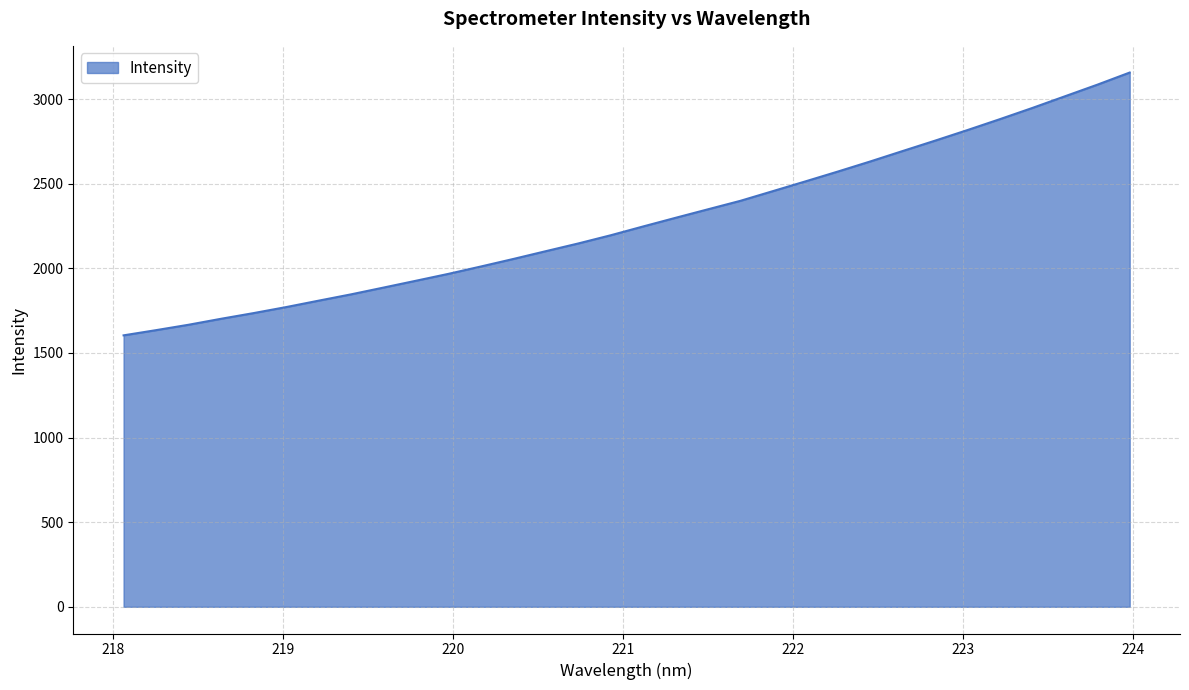

What is the minimum value shown in the chart?

1604.0